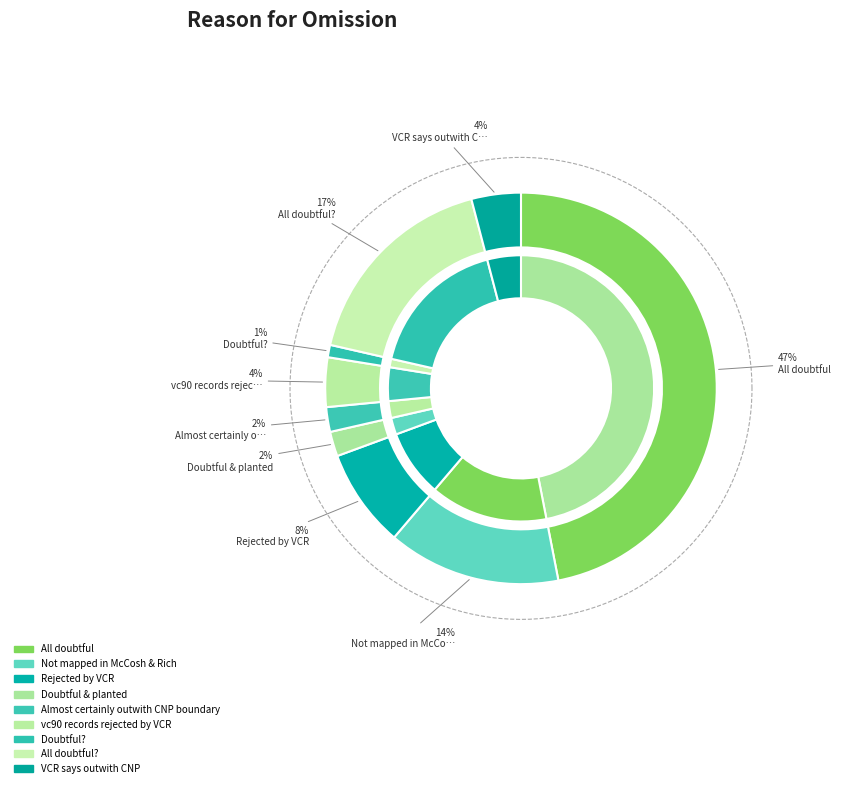

To the nearest percent, what portion does vc90 records rejected by VCR represent?

4%